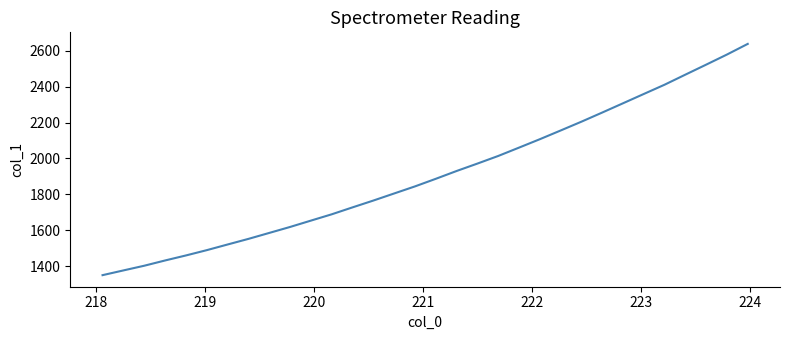

What is the difference between the maximum and minimum values?

1286.9